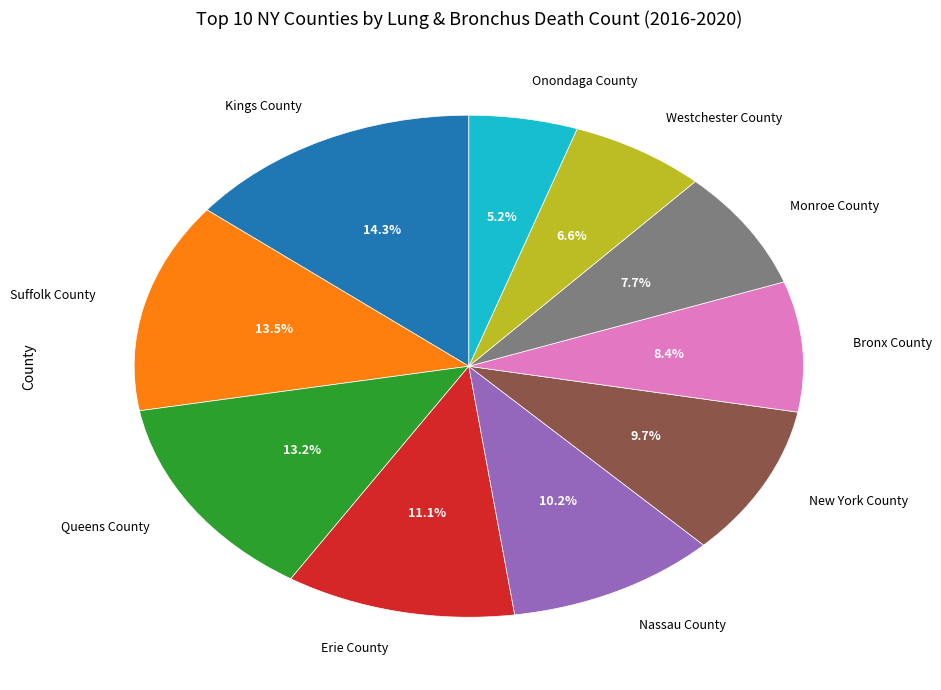

To the nearest percent, what percentage of the pie is Bronx County?

8%